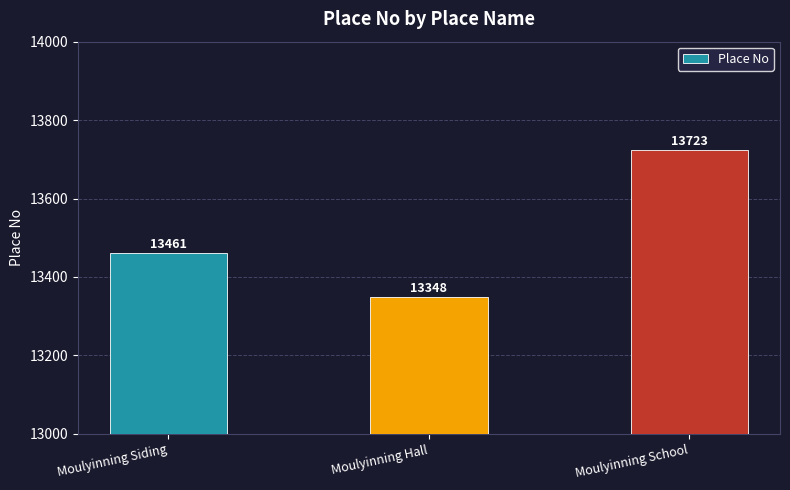

Reading left to right, extract all data points from this chart.

13461	13348	13723